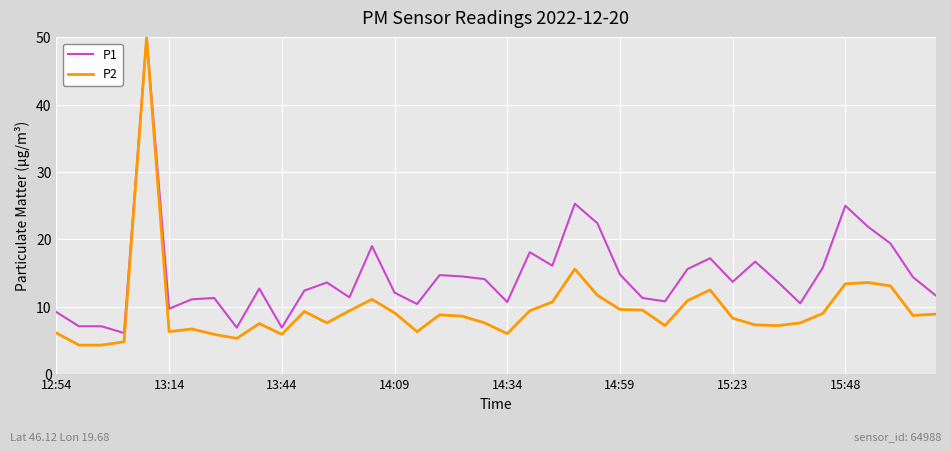

Count the number of categories in the chart.

40